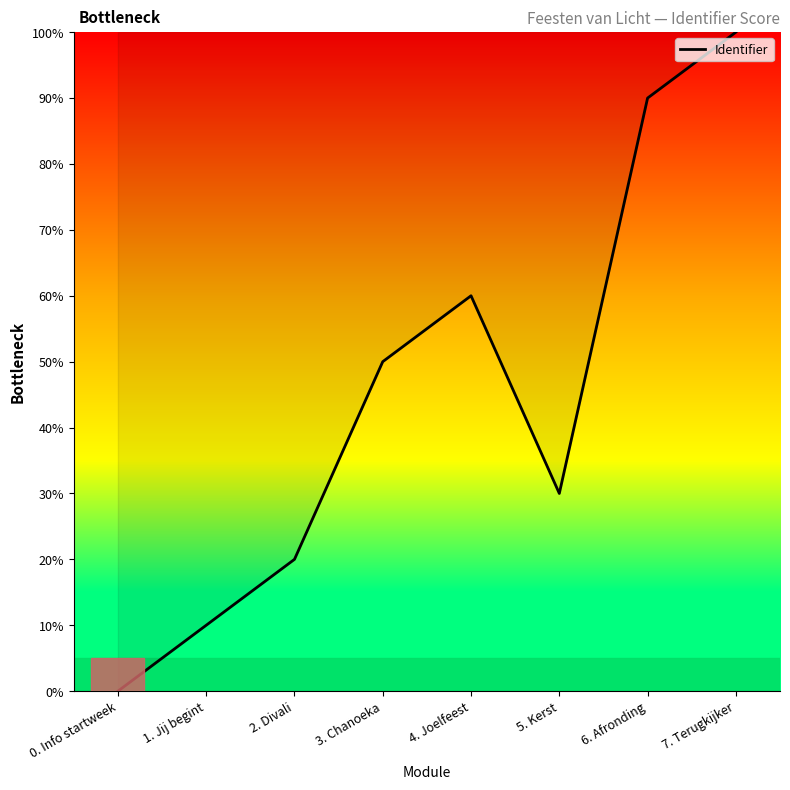

The chart shows a value of 10 at 1. Jij begint. True or false?

True